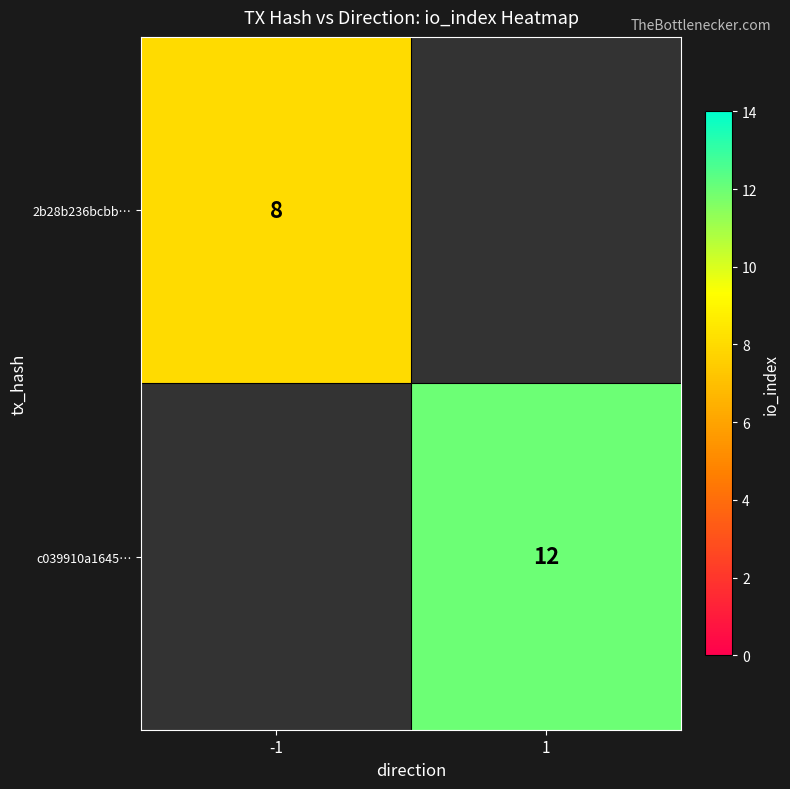

The value of c039910a1645… at 1 is 18. True or false?

False